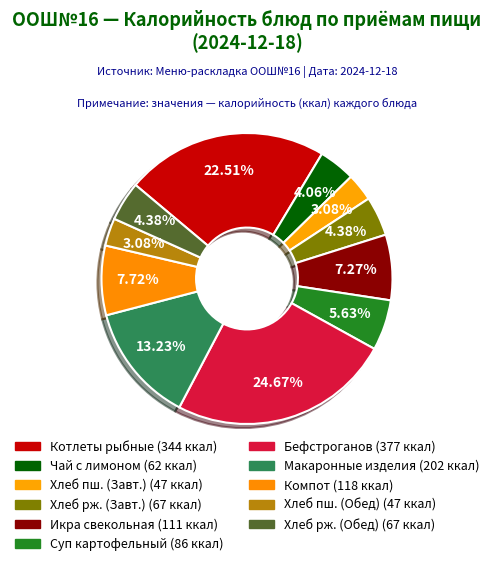

How many slices are in this pie chart?

11